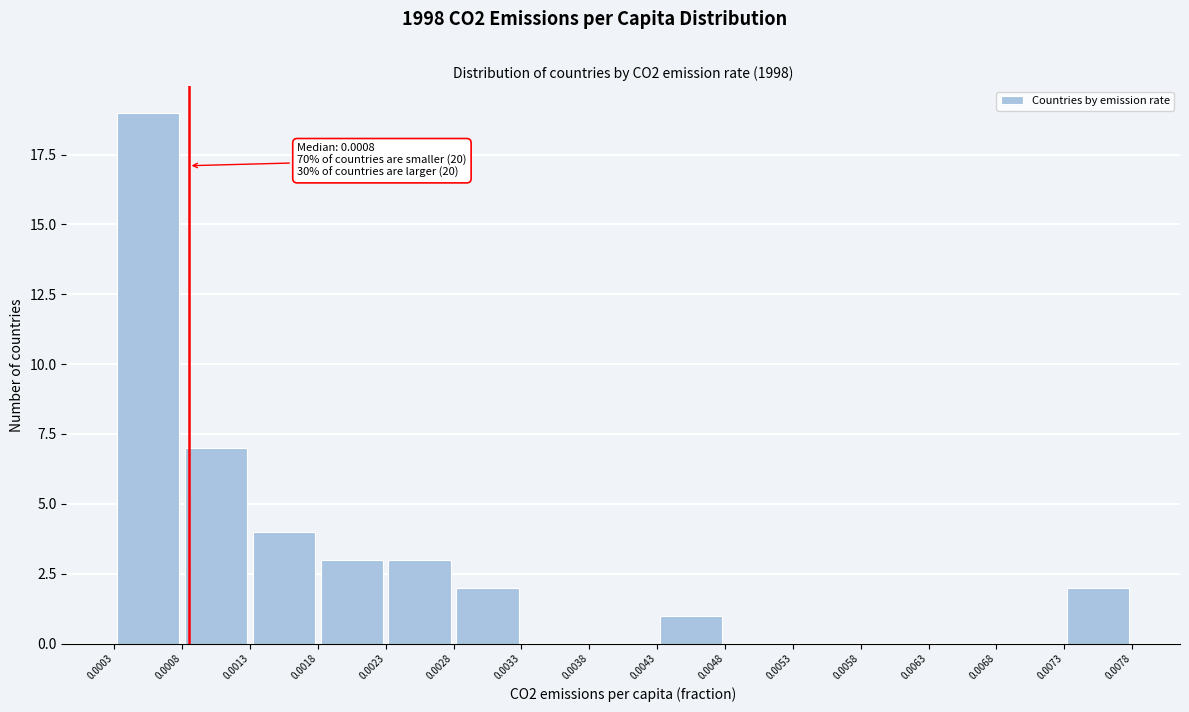

Over which range of the x-axis is the bar tallest?

0.0003 to 0.0008